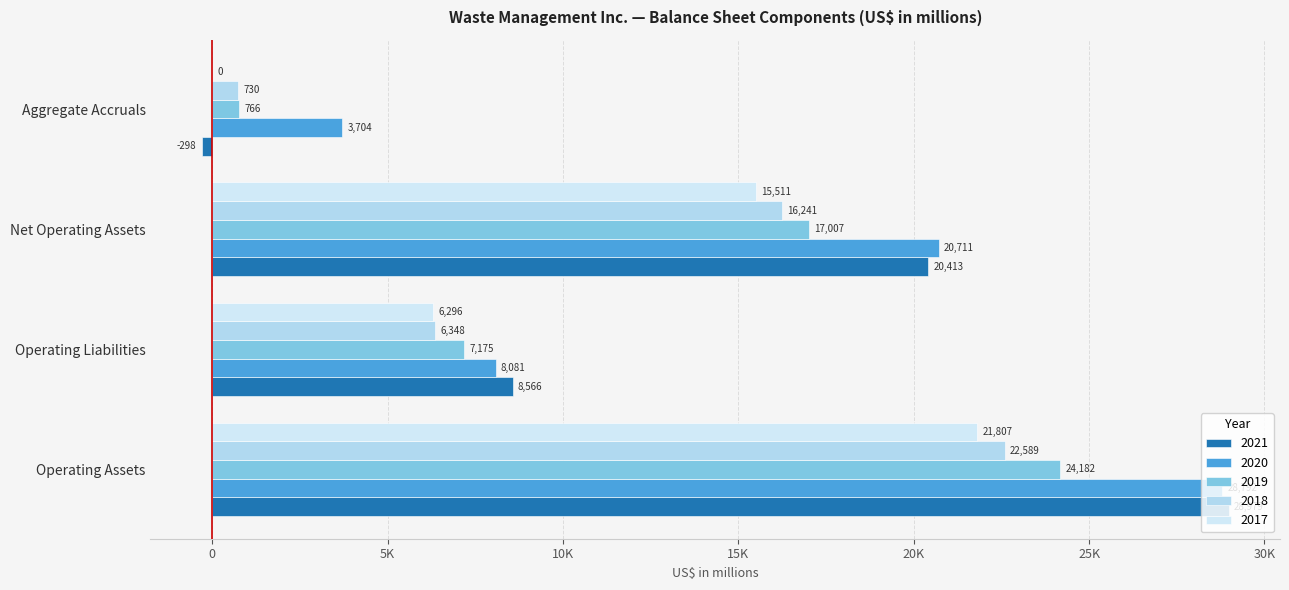

Count the number of data series in this chart.

5